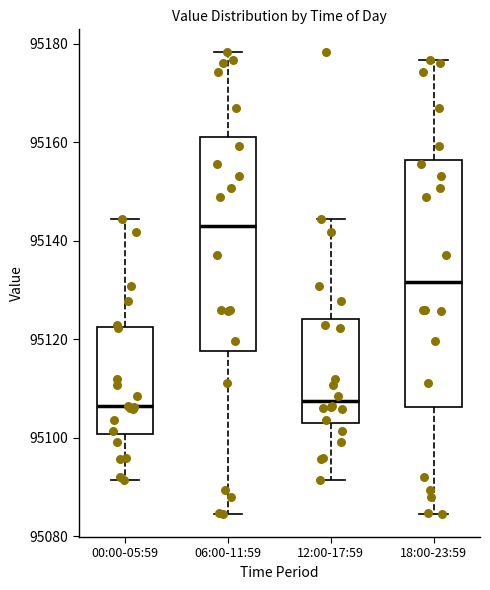

Reading left to right, transcribe this box plot: for each box, give where its median line is, the range the box spans, and where its two whiskers end, as read against the y-axis. The values are not printed on the chart, so give them approximately, as read against the axis.

00:00-05:59: median 95106, box 95100 to 95122, whiskers 95092 to 95144
06:00-11:59: median 95144, box 95118 to 95162, whiskers 95084 to 95178
12:00-17:59: median 95108, box 95104 to 95124, whiskers 95092 to 95144
18:00-23:59: median 95132, box 95106 to 95156, whiskers 95084 to 95176